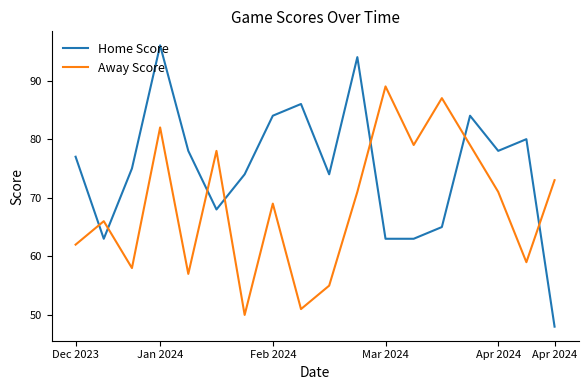

Rank the series by their maximum value, from lowest to highest.

Away Score, Home Score